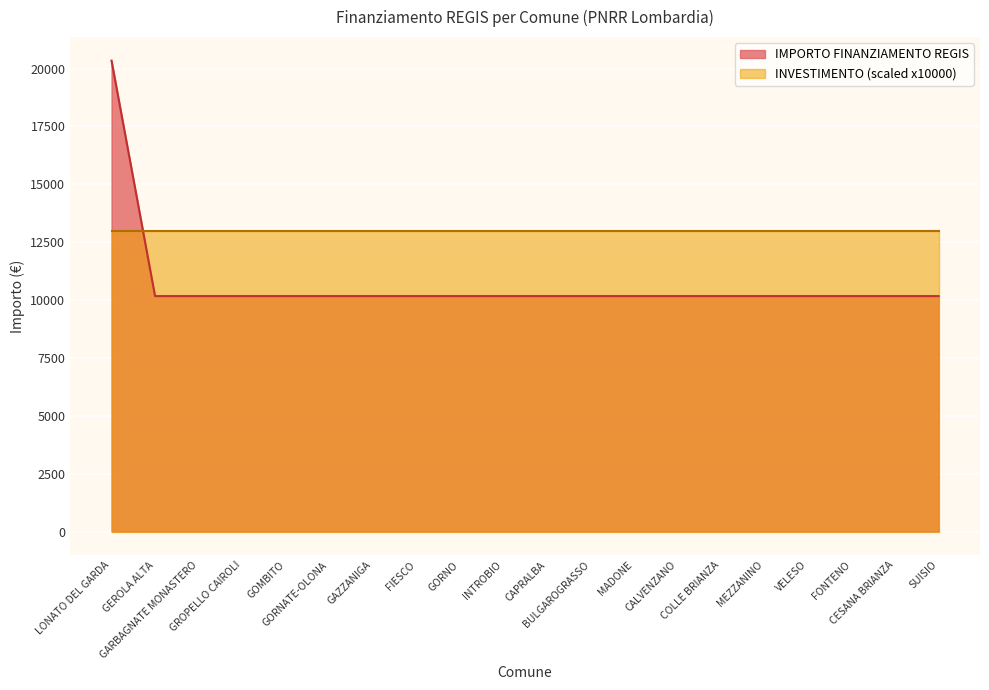

What position from the right is CALVENZANO?

7